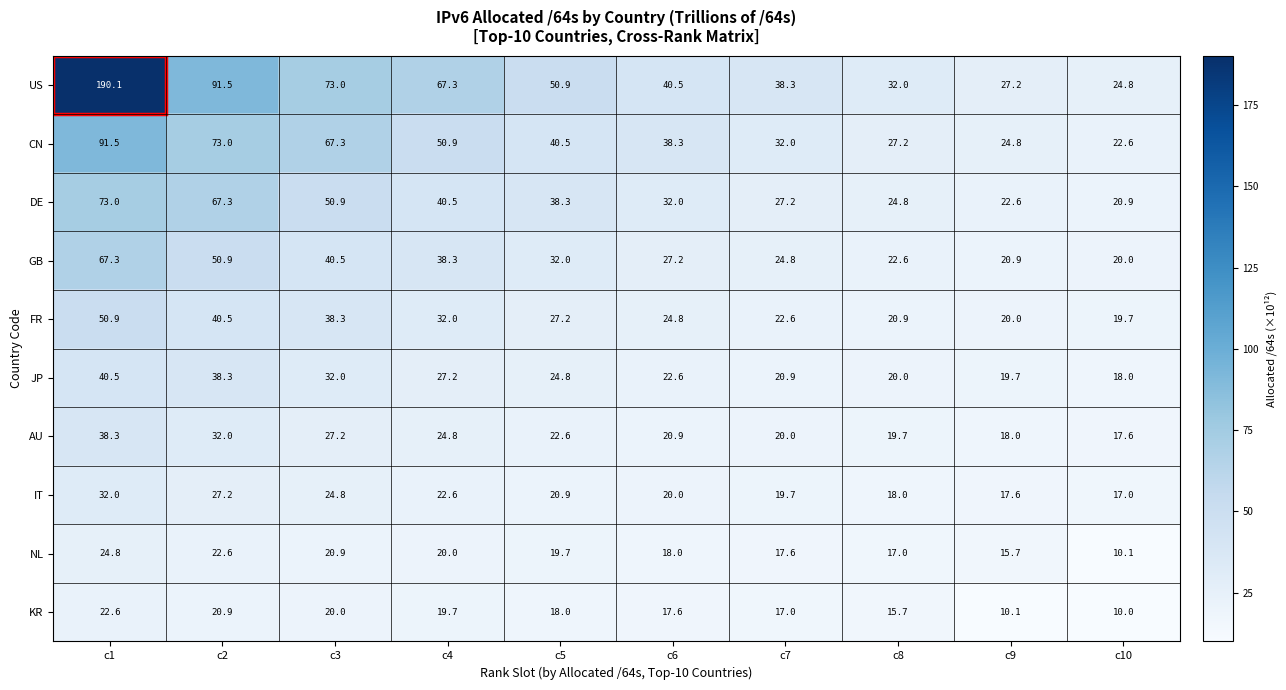

Rank the series at c10 from highest to lowest value.

US, CN, DE, GB, FR, JP, AU, IT, NL, KR